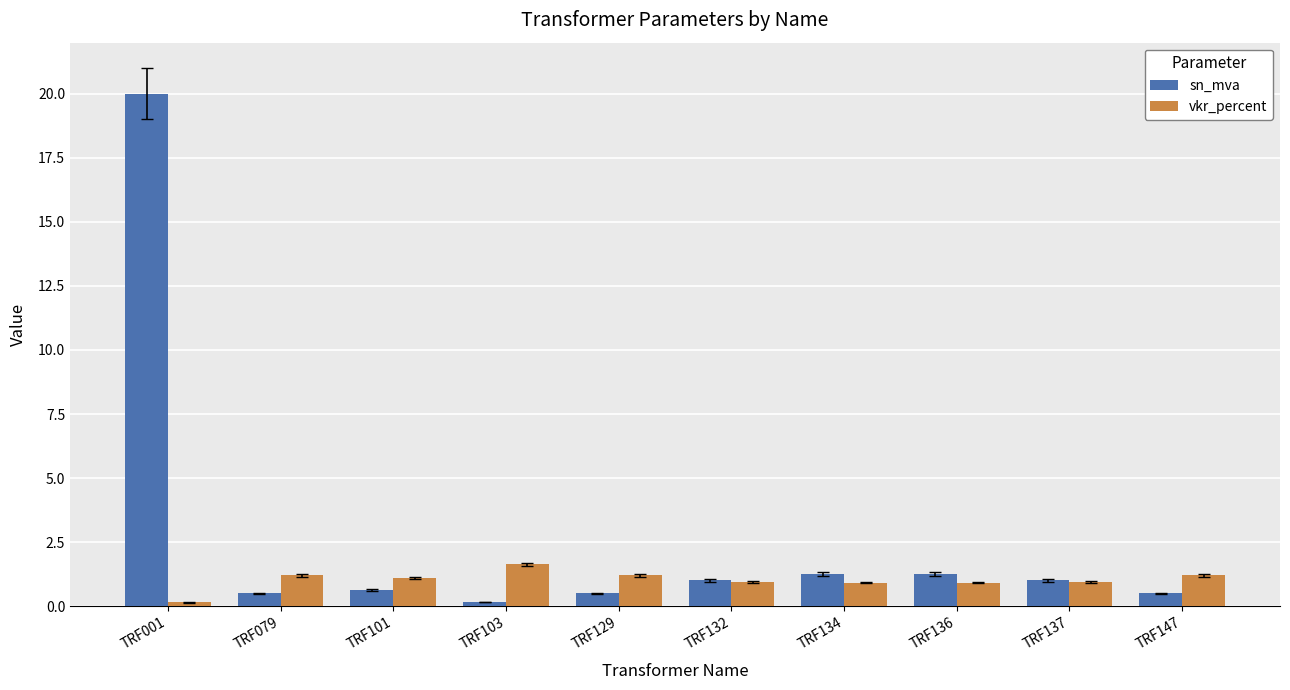

What are all the series names shown in the legend?

sn_mva, vkr_percent